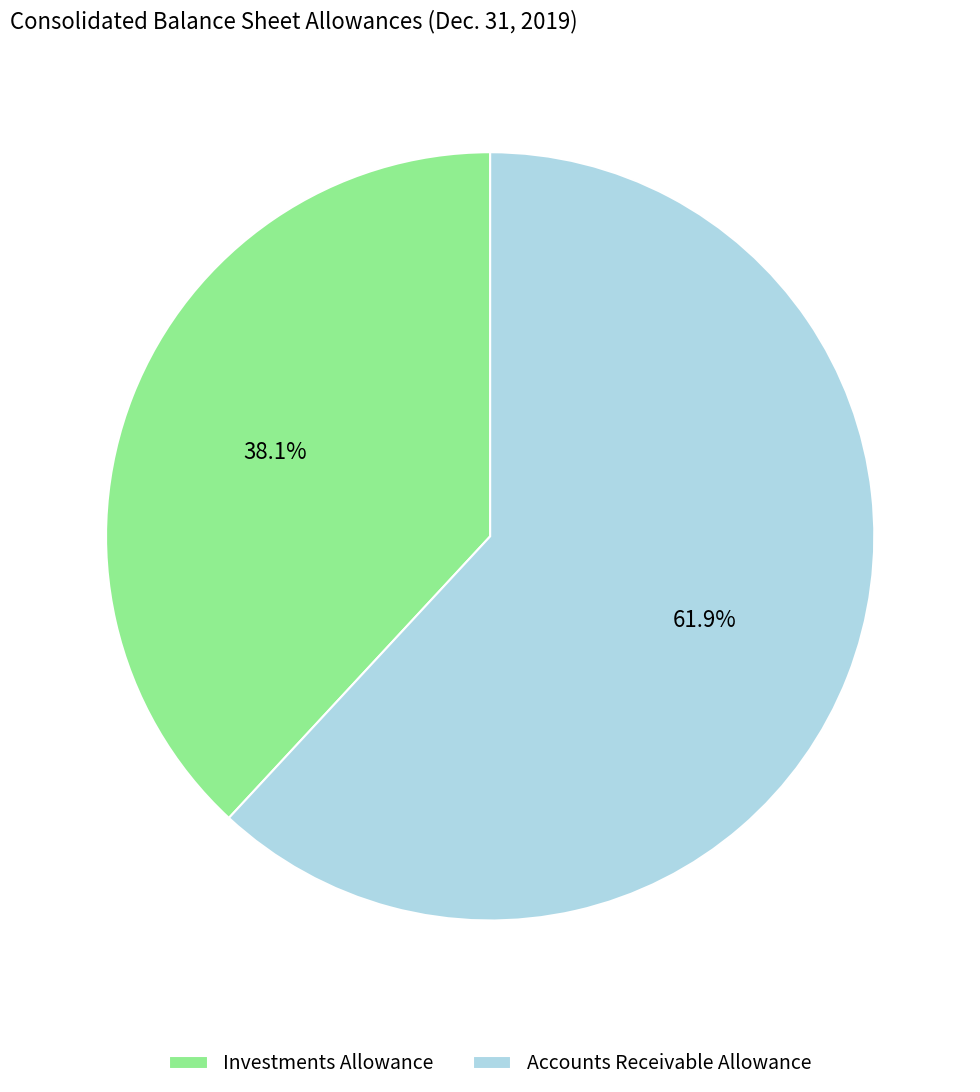

Rank the categories by value from highest to lowest.

Accounts Receivable Allowance, Investments Allowance